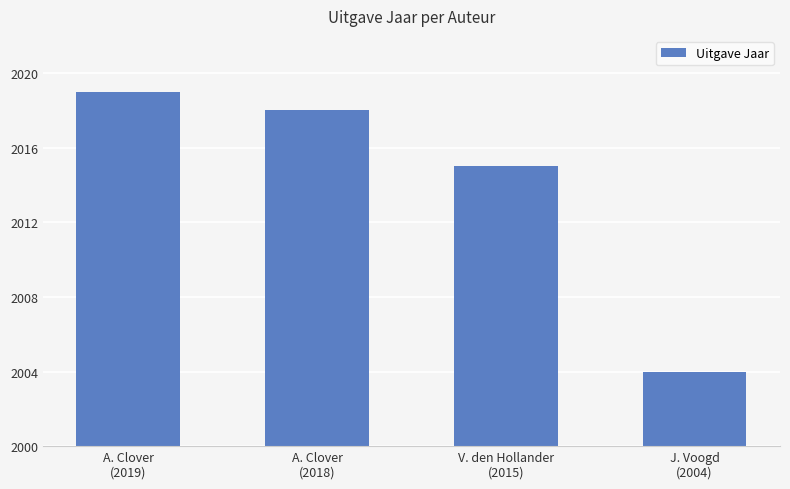

Is it true that the value at V. den Hollander
(2015) is 1363?

False